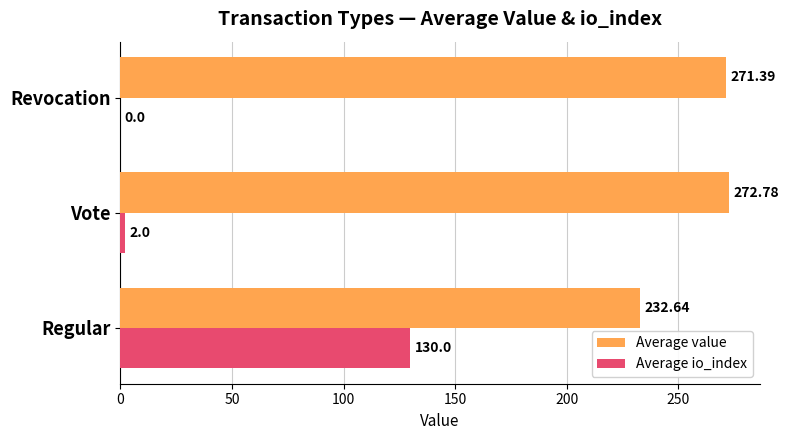

Count the number of categories in the chart.

3